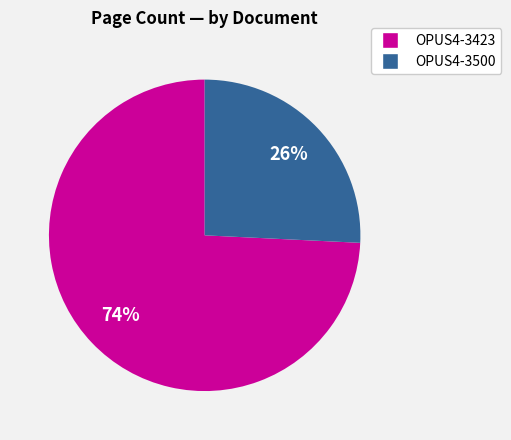

To the nearest percent, what portion does OPUS4-3500 represent?

26%